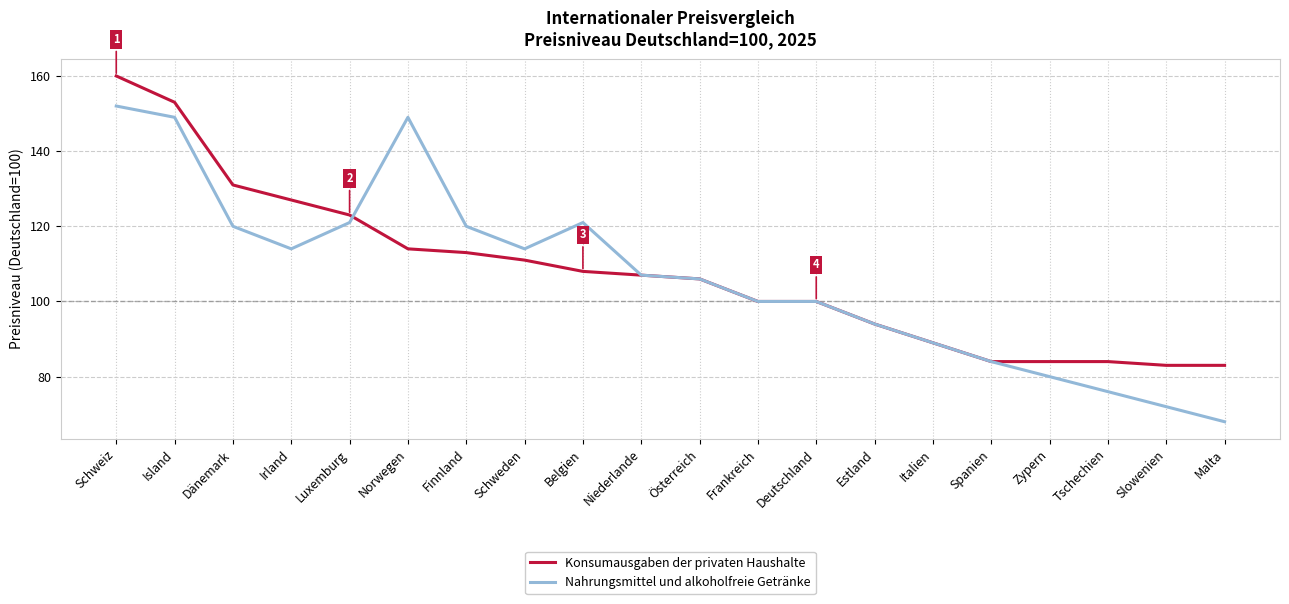

List the series in order of their peak value, lowest first.

Nahrungsmittel und alkoholfreie Getränke, Konsumausgaben der privaten Haushalte